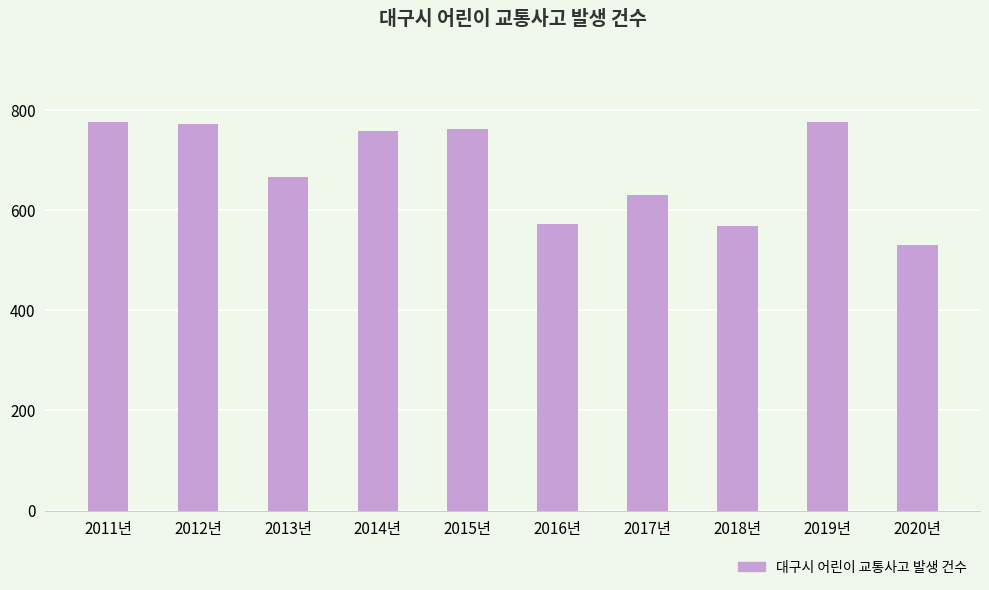

The value at 2016년 is 572. True or false?

True